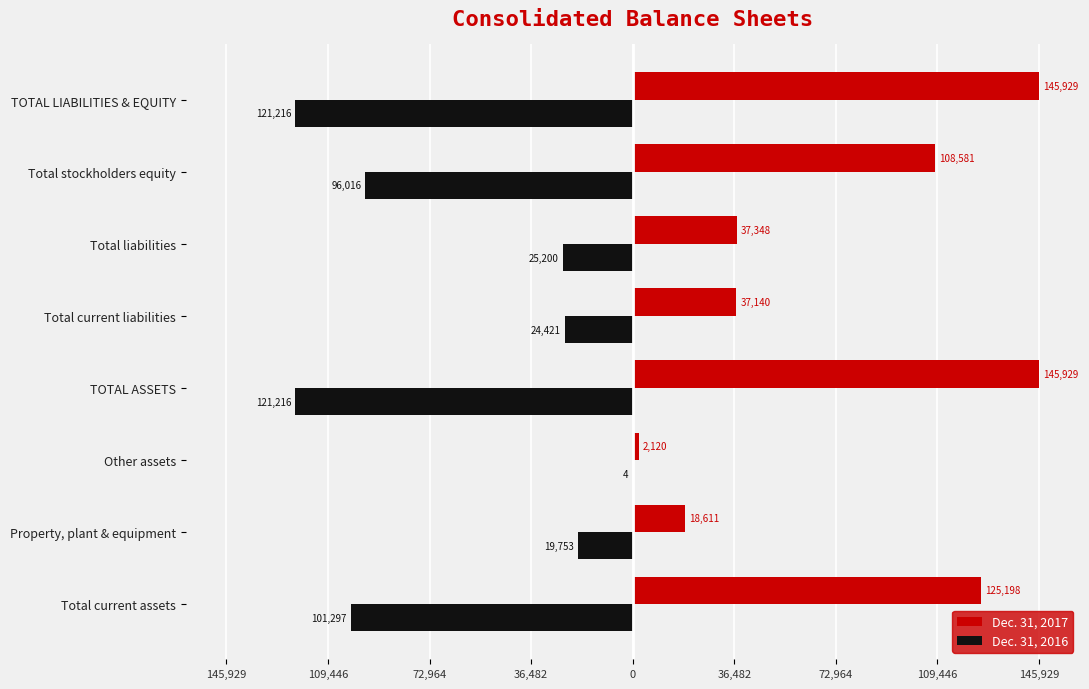

What are all the series names shown in the legend?

Dec. 31, 2017, Dec. 31, 2016